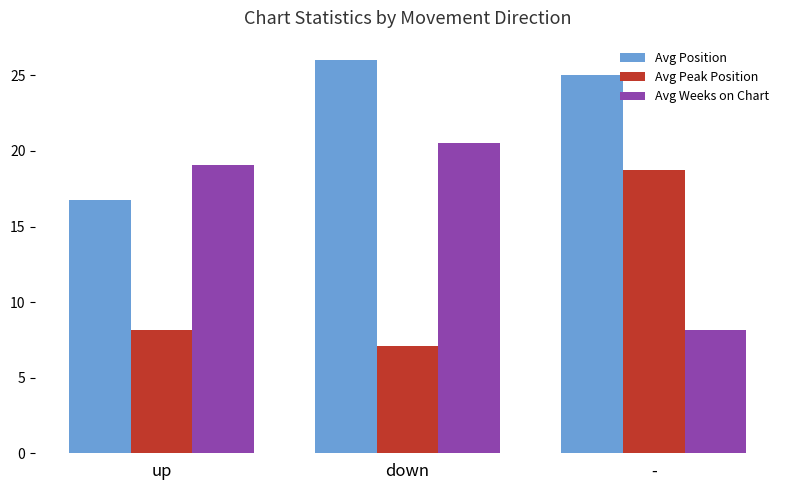

List the series in order of their peak value, highest first.

Avg Position, Avg Weeks on Chart, Avg Peak Position